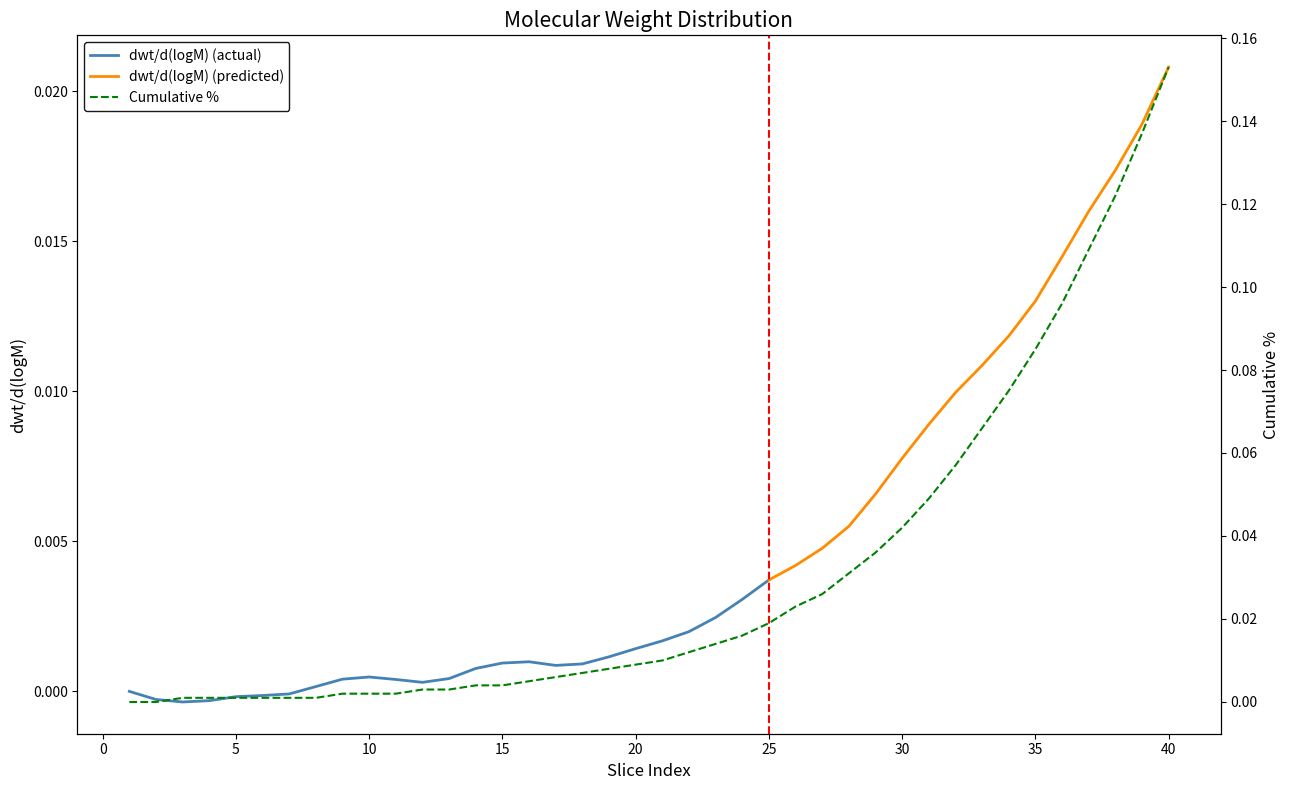

At which category does the chart reach its peak across all series?

40